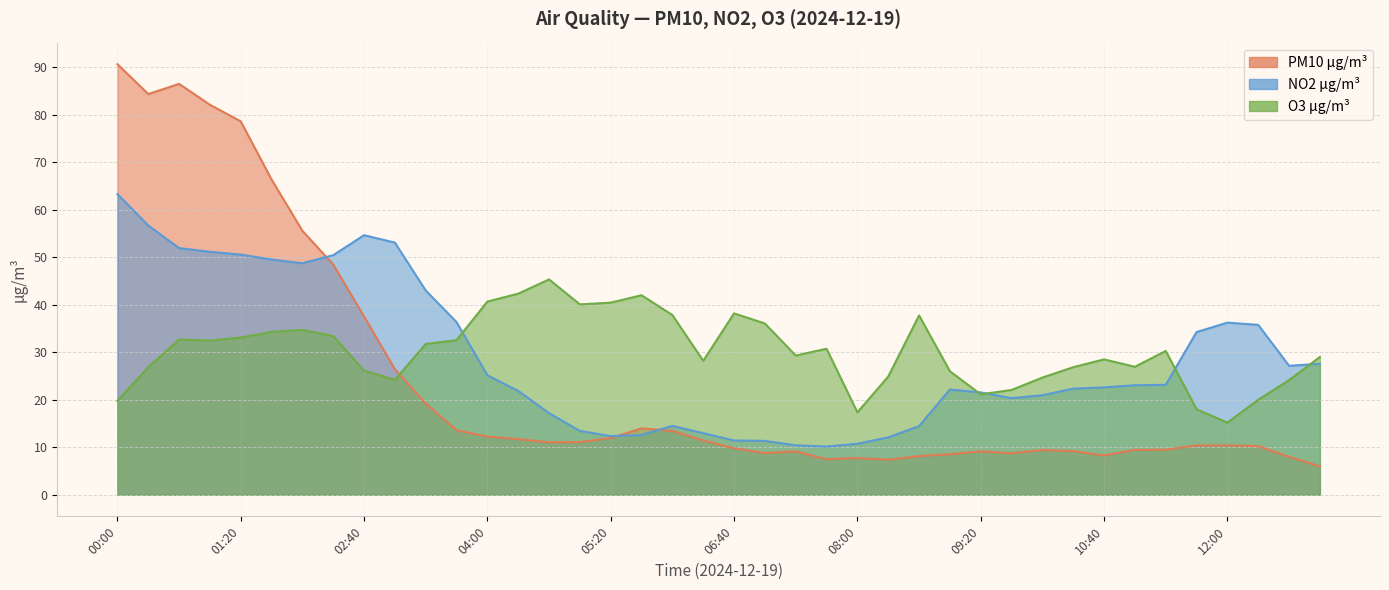

What is the difference between the maximum and minimum values in the O3 µg/m³ series?

30.2